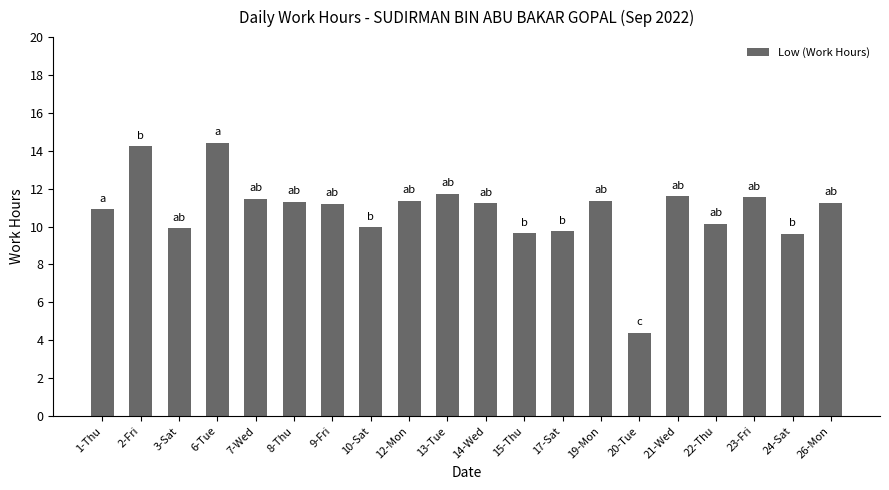

Count the number of data series in this chart.

1